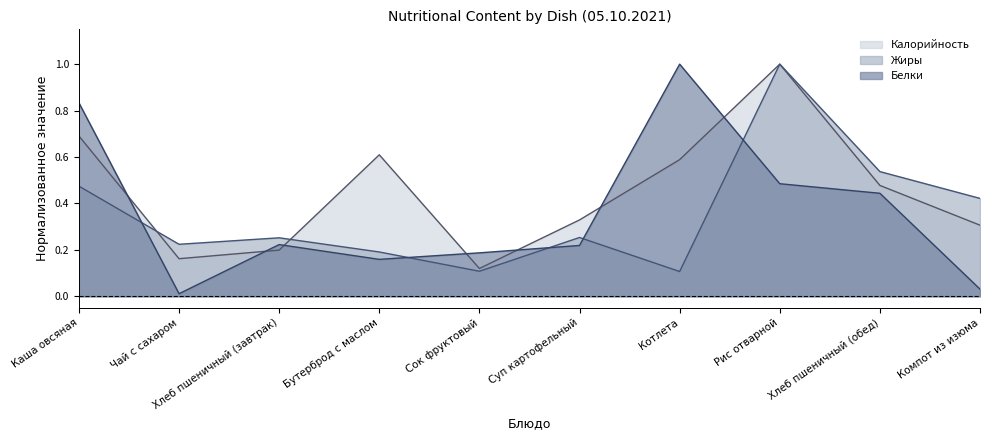

Reading right to left, transcribe all the data shown in this chart.

Калорийность: 0.3	0.5	1.0	0.6	0.3	0.1	0.6	0.2	0.2	0.7
Белки: 0.0	0.4	0.5	1.0	0.2	0.2	0.2	0.2	0.0	0.8
Жиры: 0.4	0.5	1.0	0.1	0.3	0.1	0.2	0.3	0.2	0.5